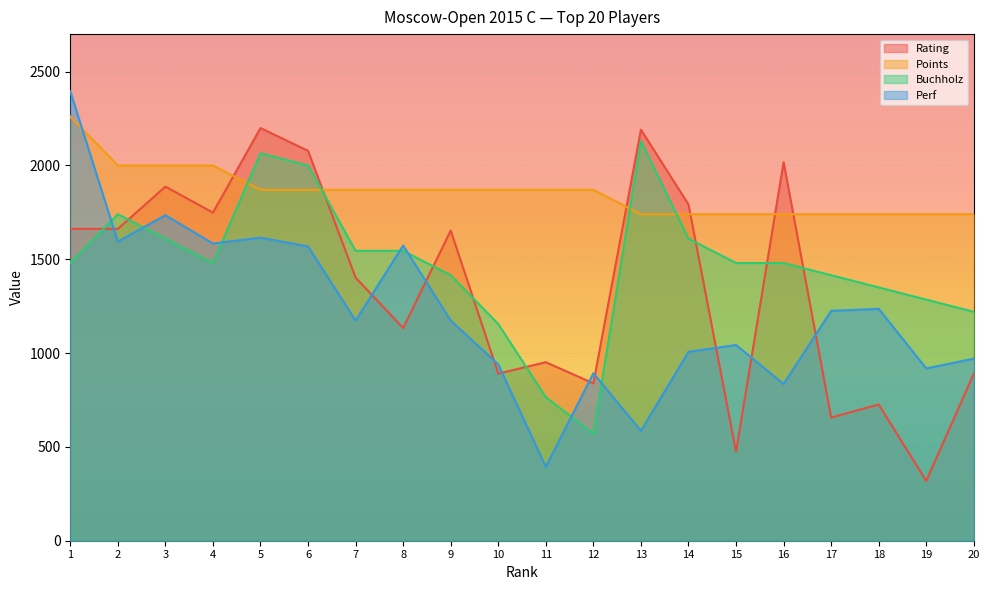

How many times do Buchholz and Perf cross each other?

7